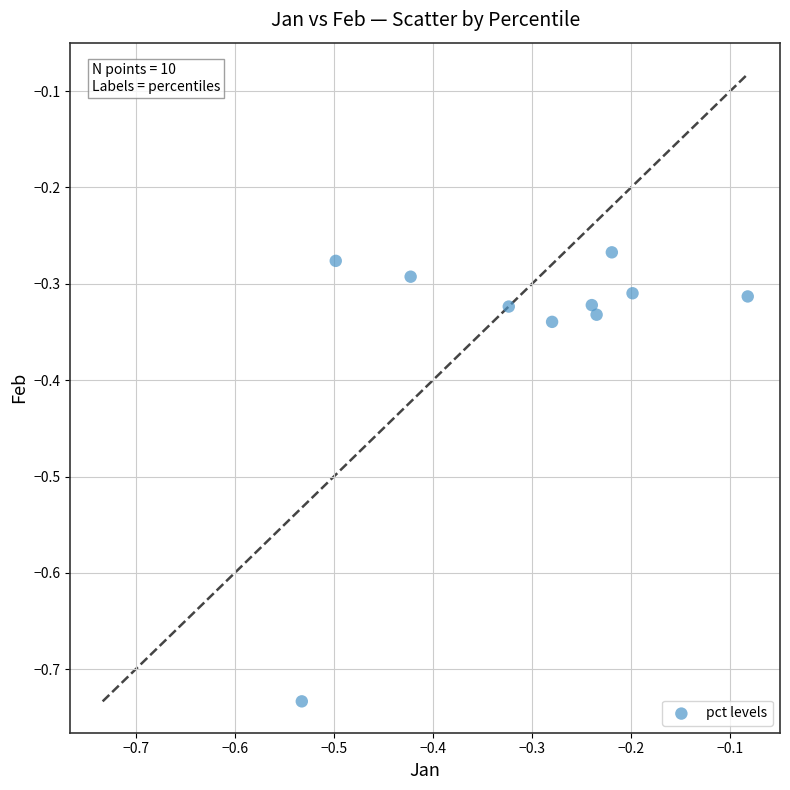

What is the average Y value?

-0.4